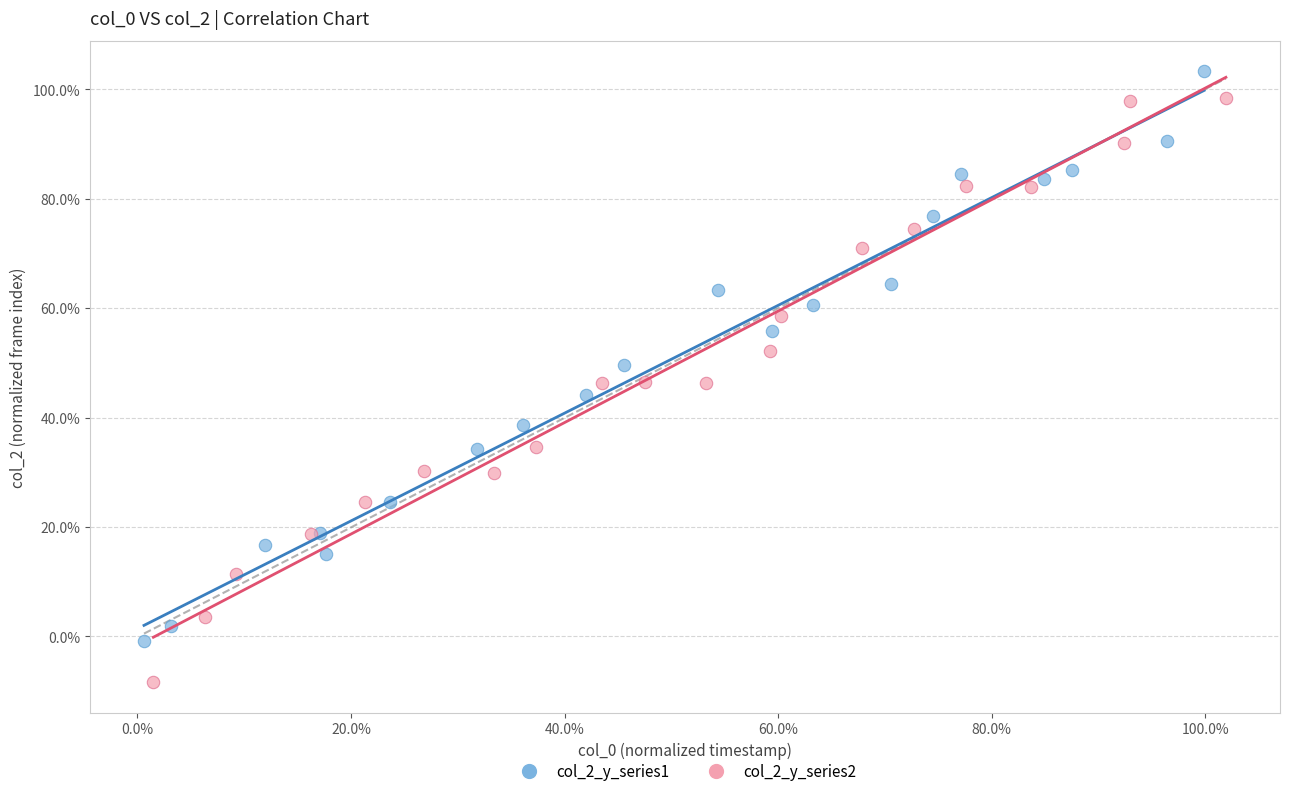

What are all the series names shown in the legend?

col_2_y_series1, col_2_y_series2